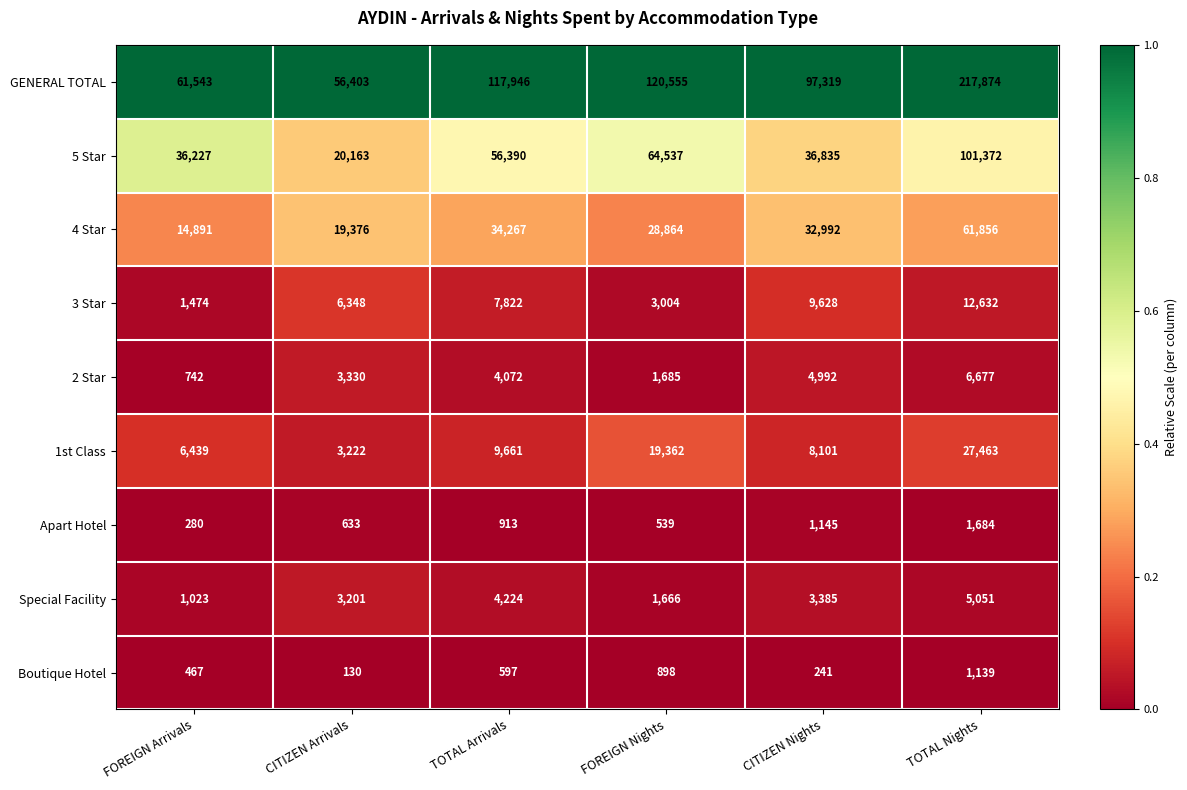

Is the value of GENERAL TOTAL at CITIZEN Arrivals greater than the value of 1st Class at TOTAL Arrivals?

Yes